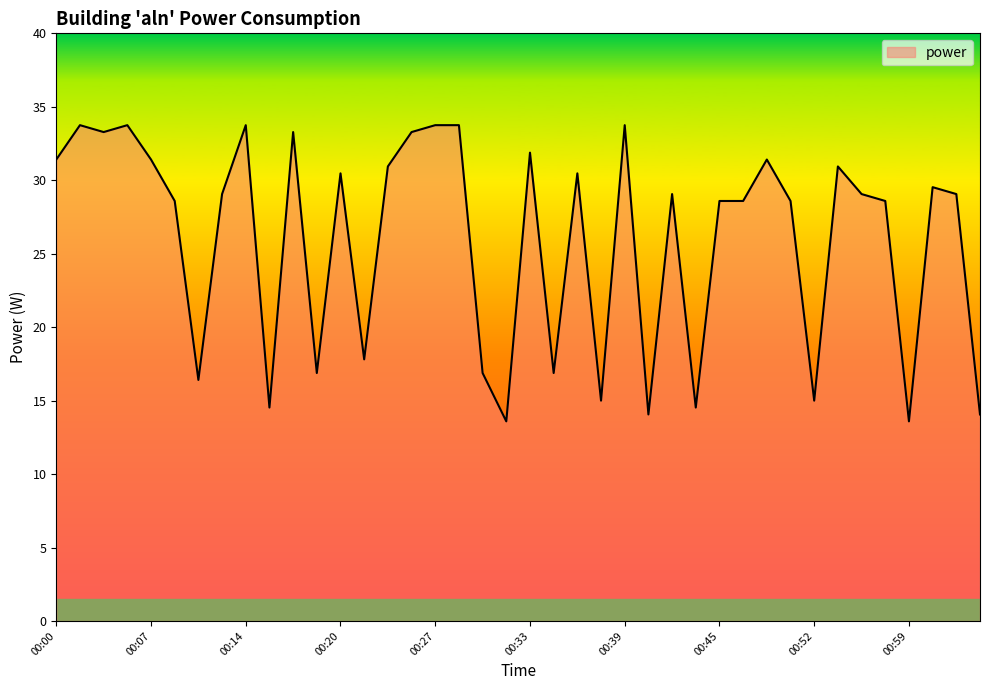

What is the greatest value displayed?

33.8